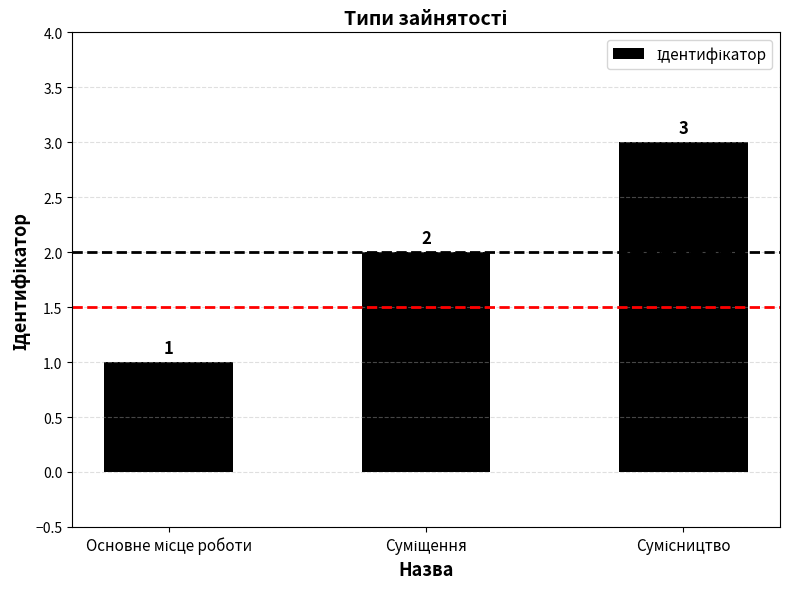

How many series are shown in this chart?

1